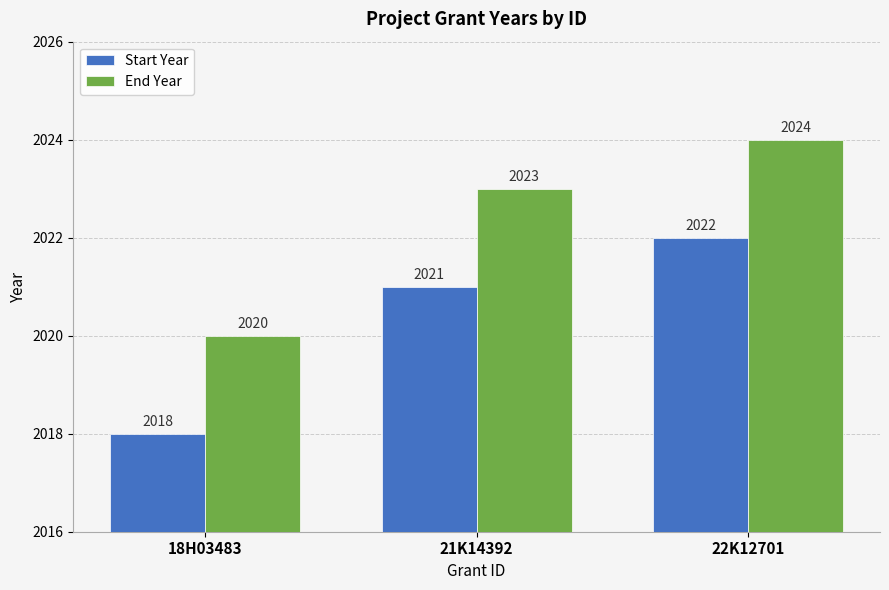

How many bars are there in each group?

2